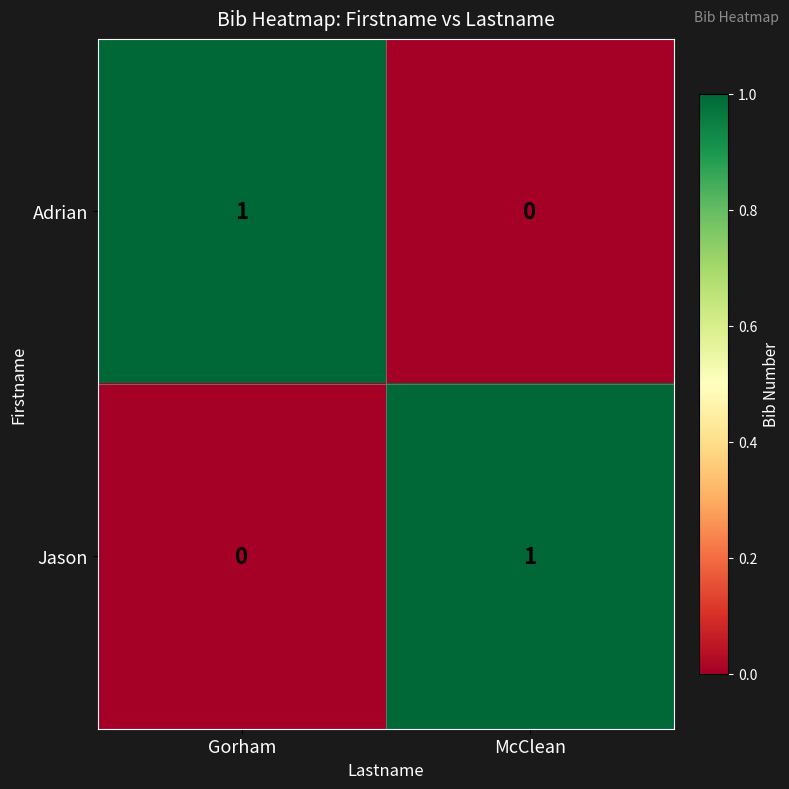

How many distinct data groups are displayed?

2